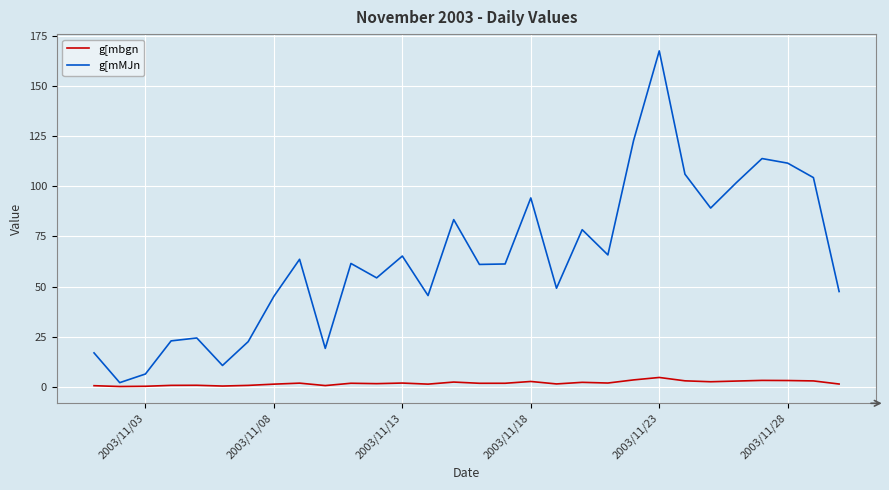

What is the maximum value for g[mMJn?

167.7